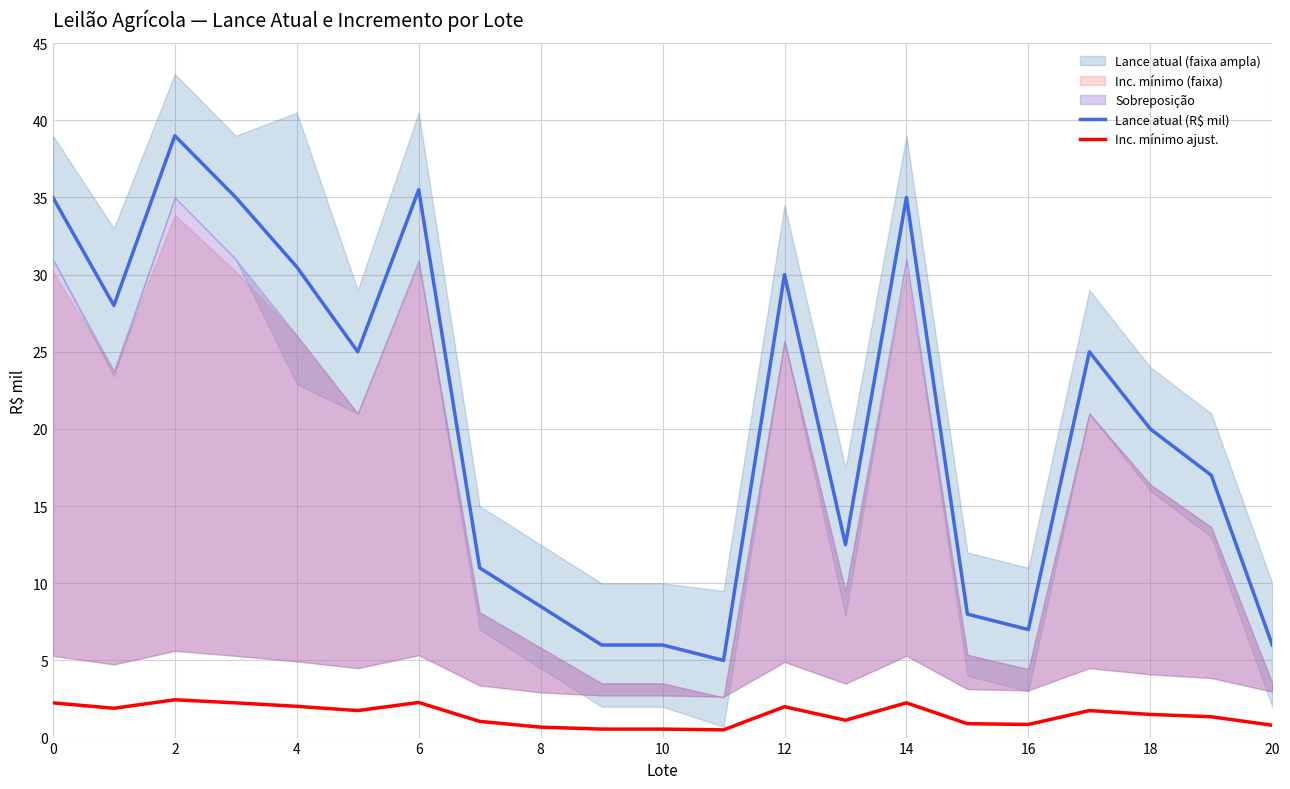

True or false: Lance atual (R$ mil) and Inc. mínimo ajust. intersect in this chart.

False